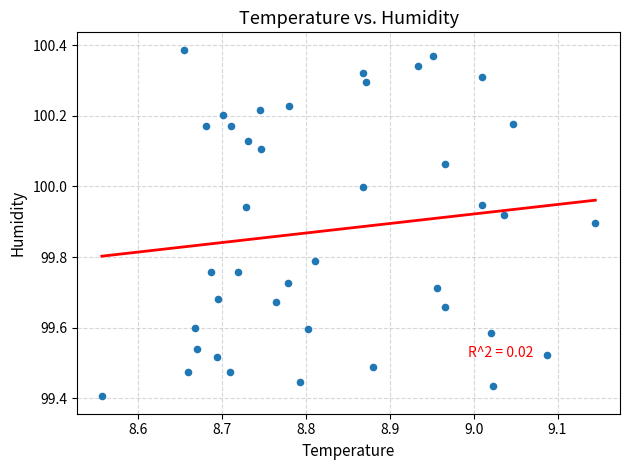

What is the range of X values (max minus min)?

0.6